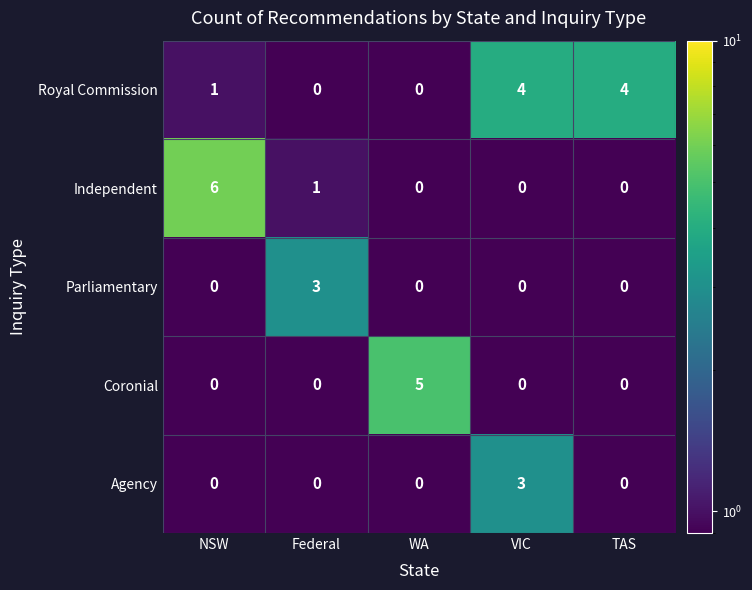

How many data points does each series have?

5